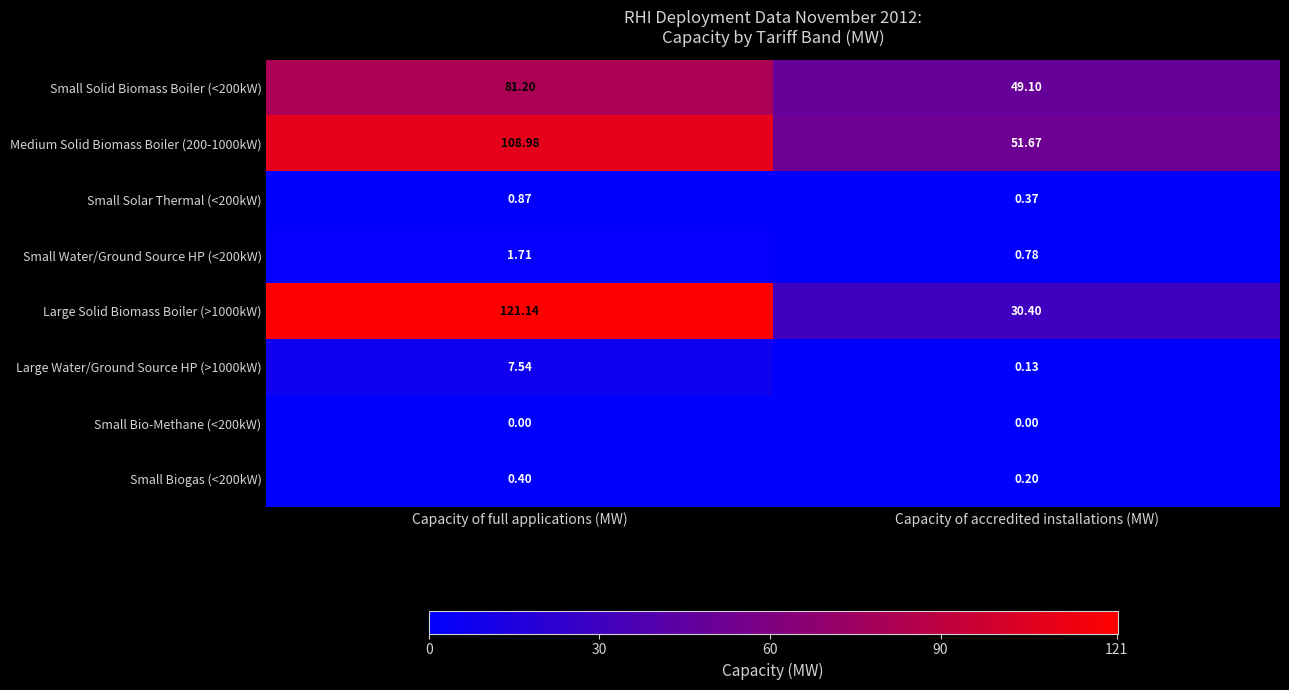

Rank the categories by Small Solid Biomass Boiler (<200kW) value from highest to lowest.

Capacity of full applications (MW), Capacity of accredited installations (MW)